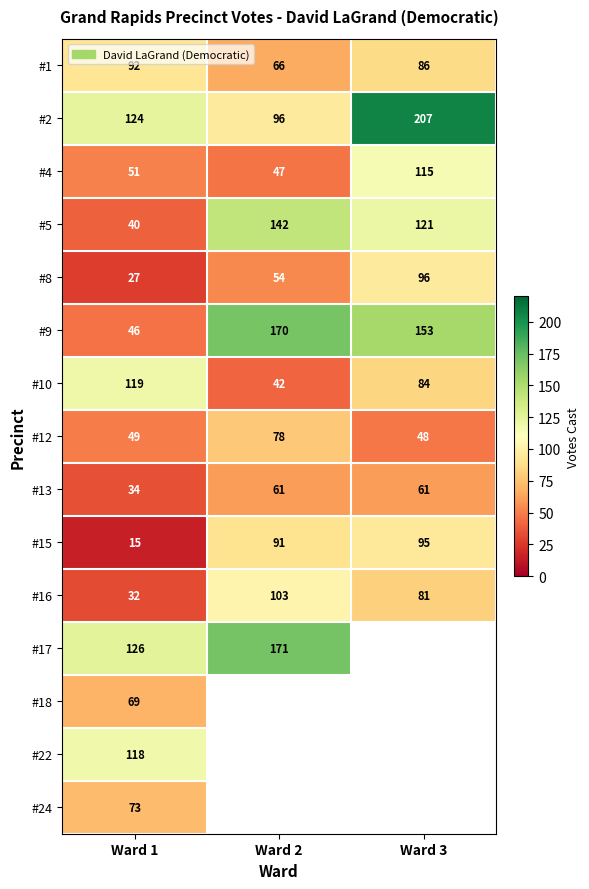

How many values in the #12 series are below 49?

1